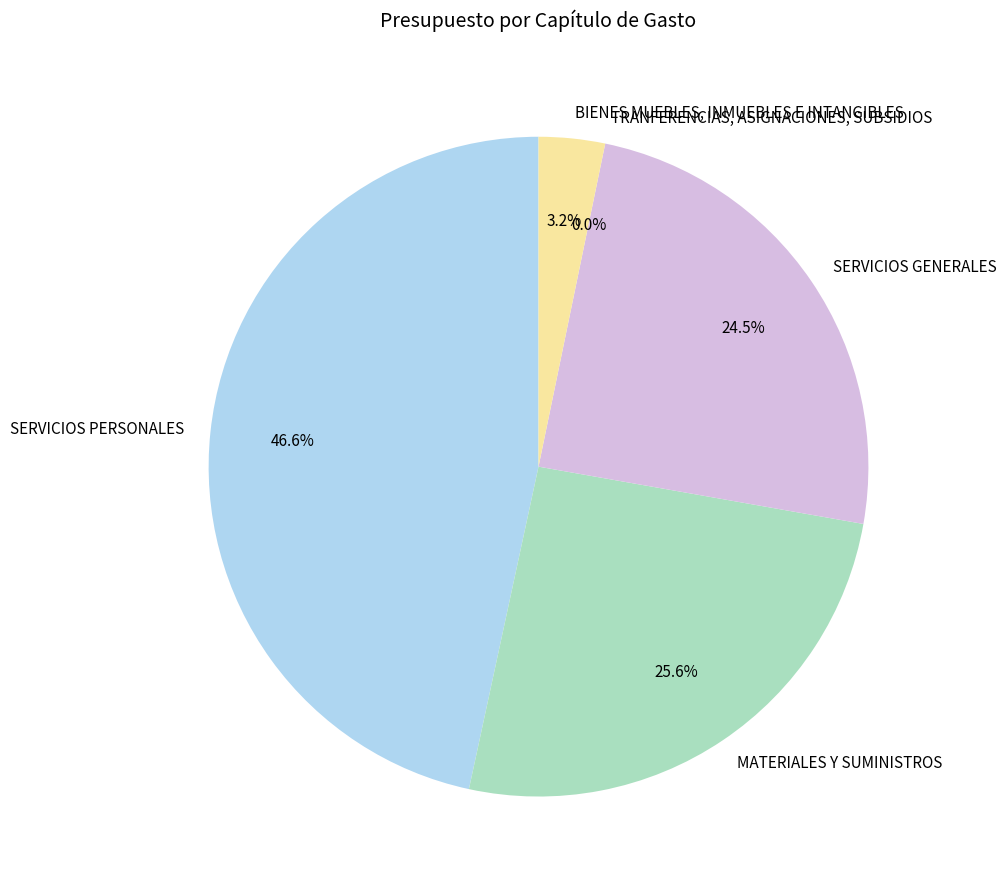

To the nearest percent, what percentage of the pie is SERVICIOS PERSONALES?

47%